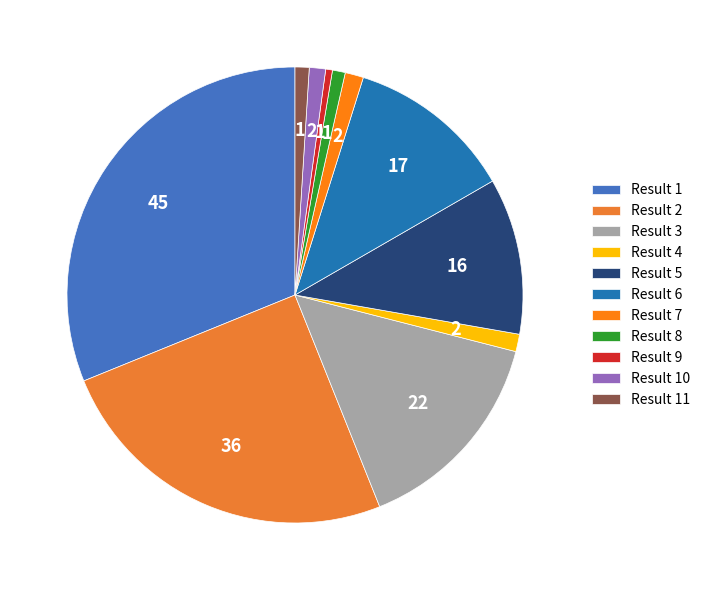

How many slices are in this pie chart?

11